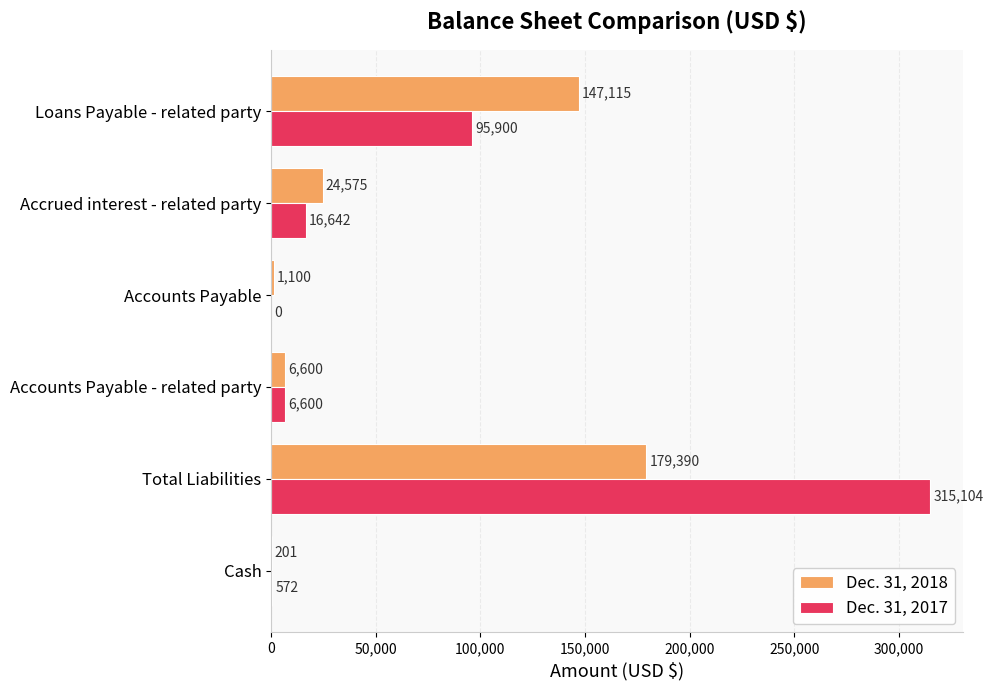

What is the sum of the Dec. 31, 2018 values at Accounts Payable - related party and Accrued interest - related party?

31175